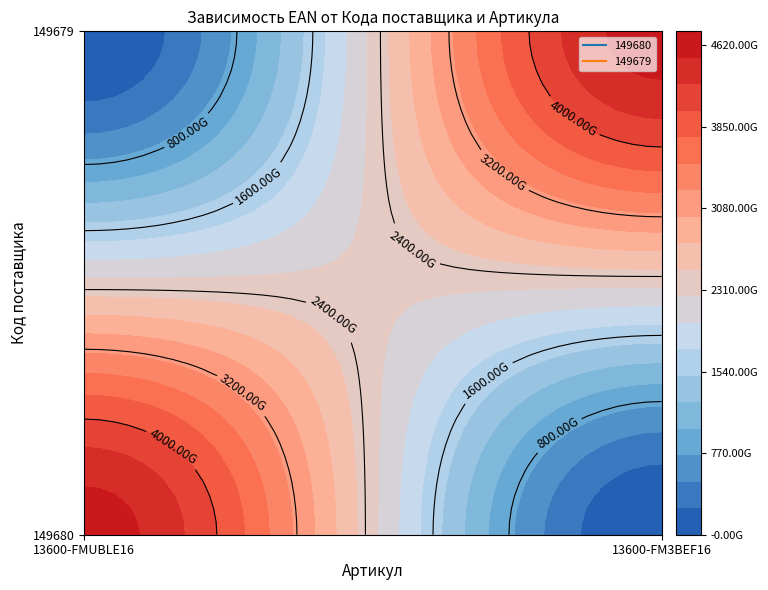

How many categories are shown in the chart?

2